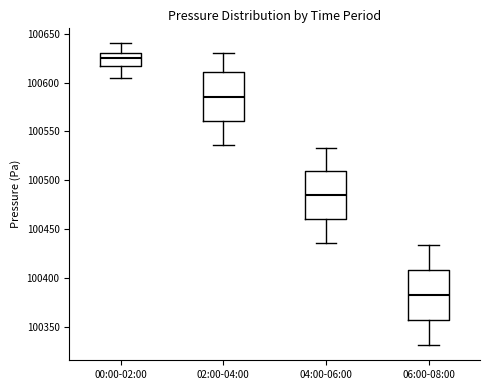

Which box has the highest median line?

00:00-02:00